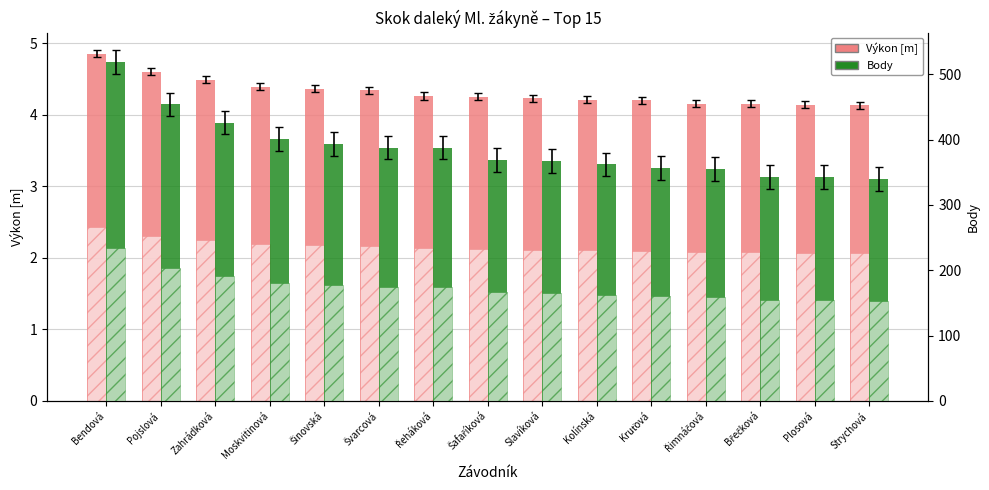

Rank the series by their average value, from lowest to highest.

Výkon [m], Body